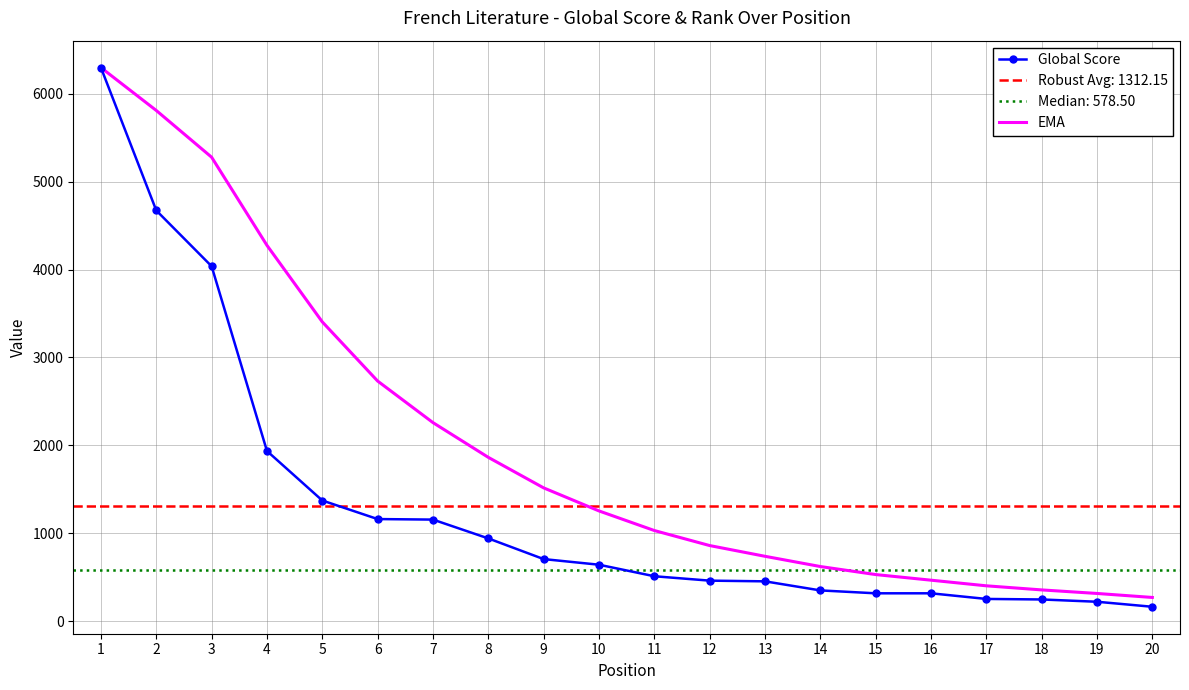

The value of Global Score at 4 is 3208.2. True or false?

False